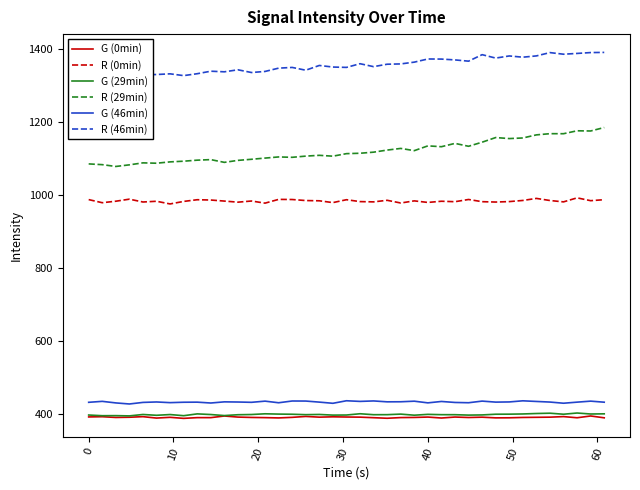

True or false: G (46min) and G (29min) cross at least once.

False